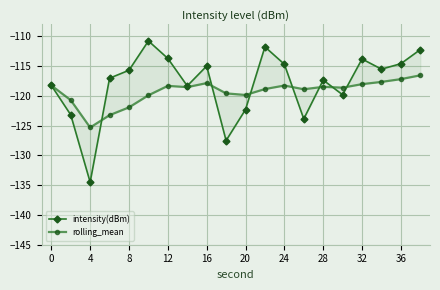

How many values in the rolling_mean series exceed -118?

4